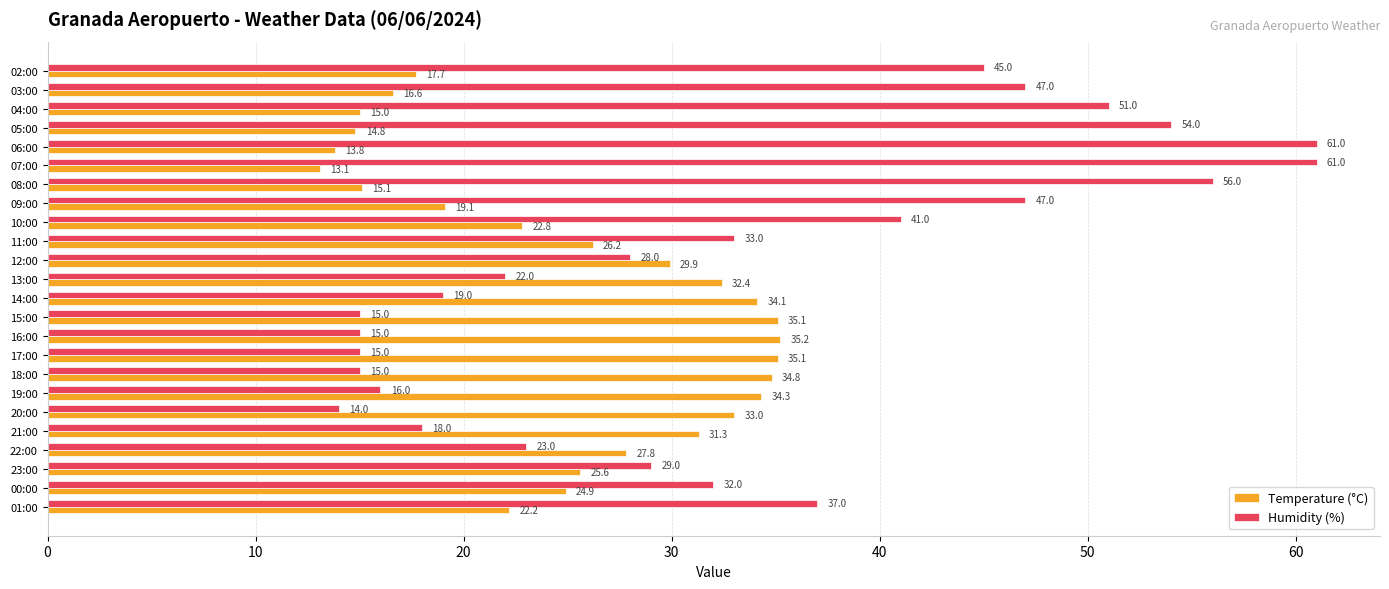

What is the sum of the Humidity (%) values at 00:00 and 06:00?

93.0